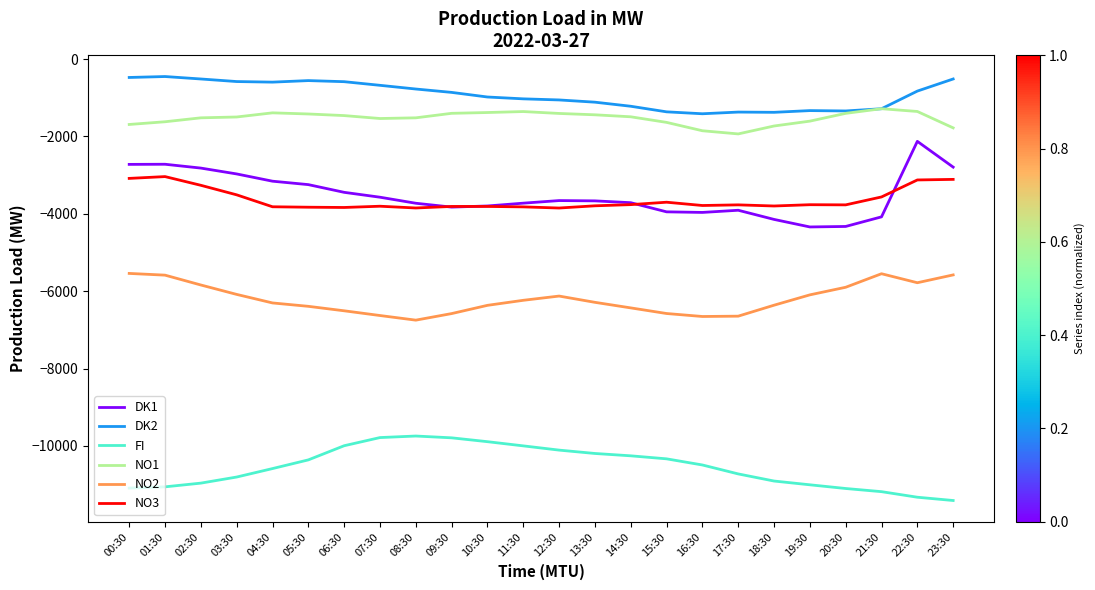

Rank the series at 03:30 from highest to lowest value.

DK2, NO1, DK1, NO3, NO2, FI